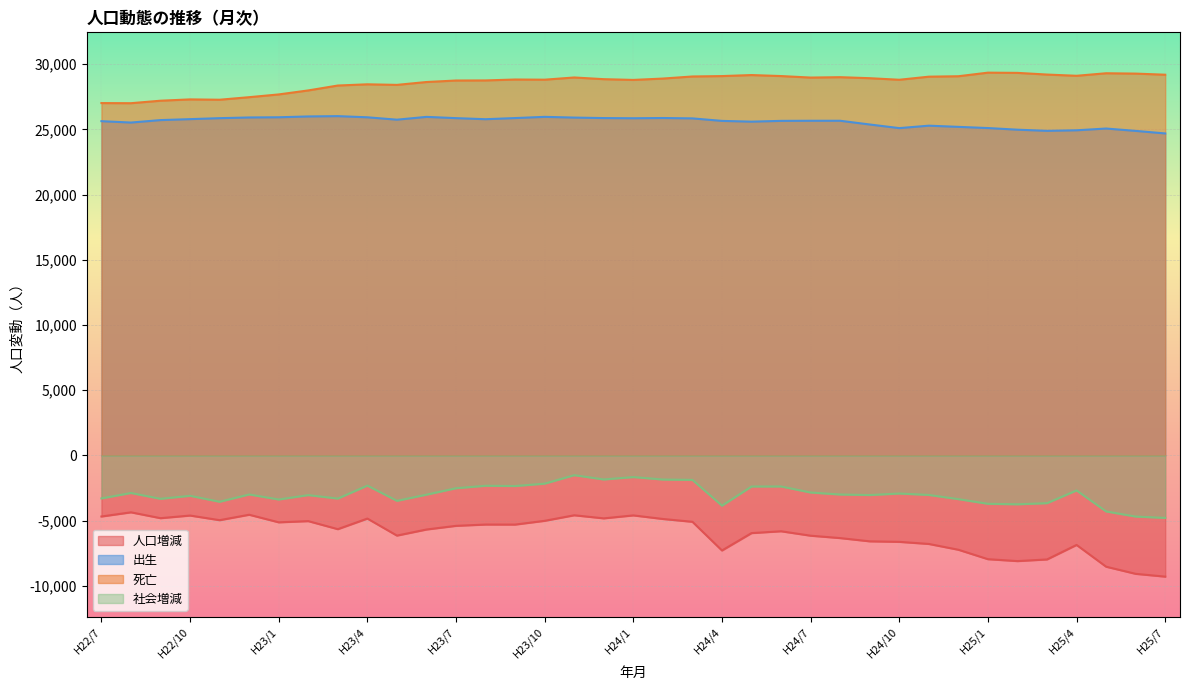

How many values in the 人口増減 series exceed -5657?

18